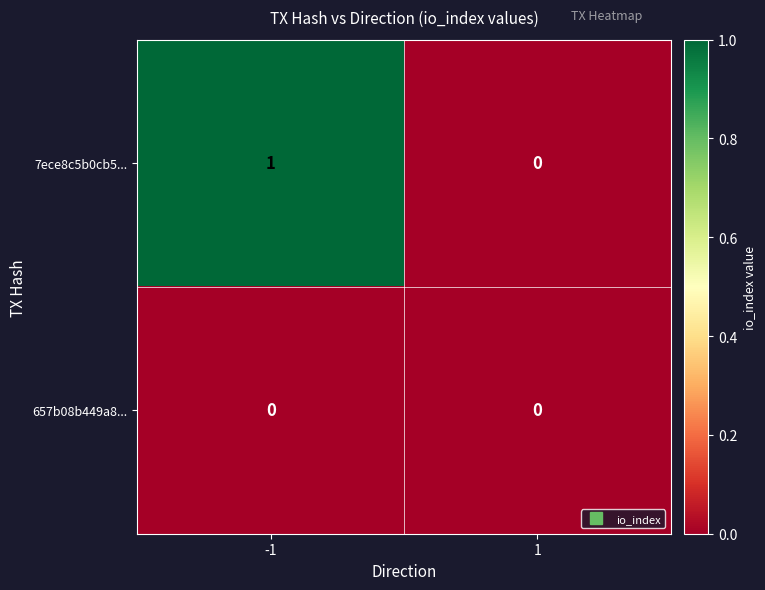

How many data points does each series have?

2